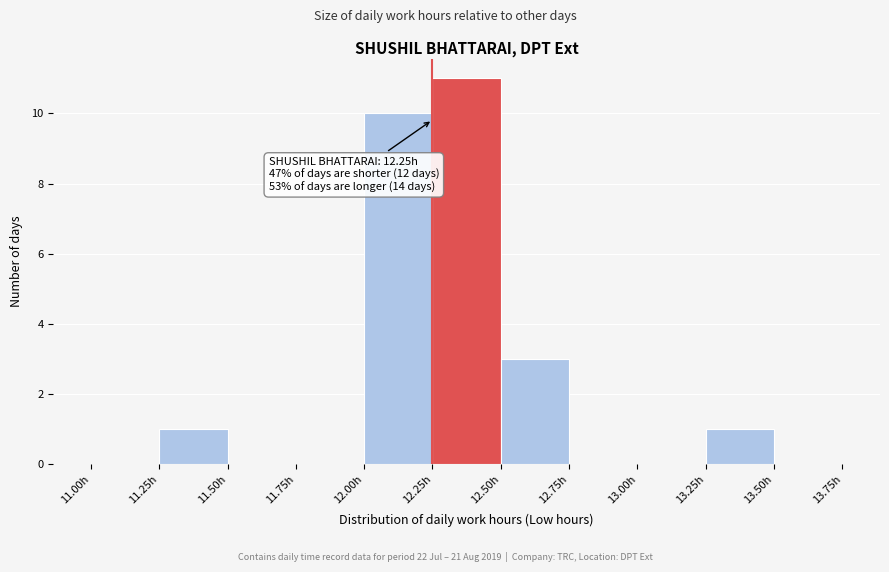

Which range on the x-axis has the tallest bar?

12.25 to 12.50